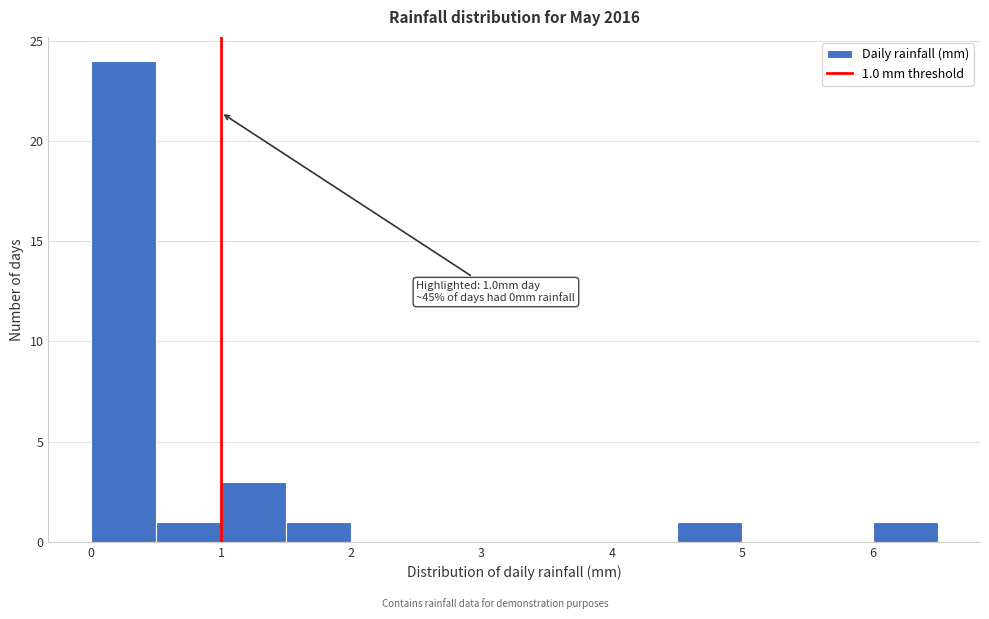

Which range on the x-axis has the tallest bar?

0.0 to 0.5